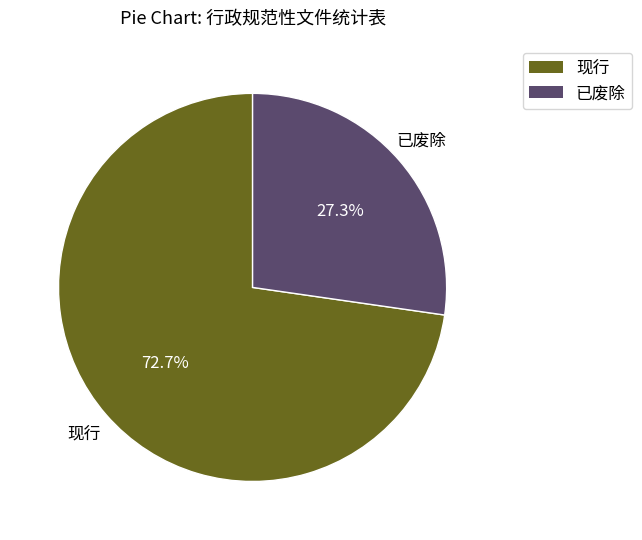

The 已废除 slice represents 27% of the pie. True or false?

True